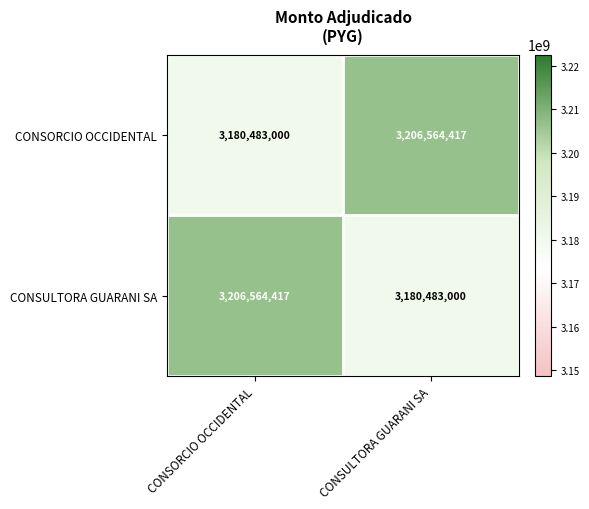

Rank the series at CONSULTORA GUARANI SA from highest to lowest value.

CONSORCIO OCCIDENTAL, CONSULTORA GUARANI SA